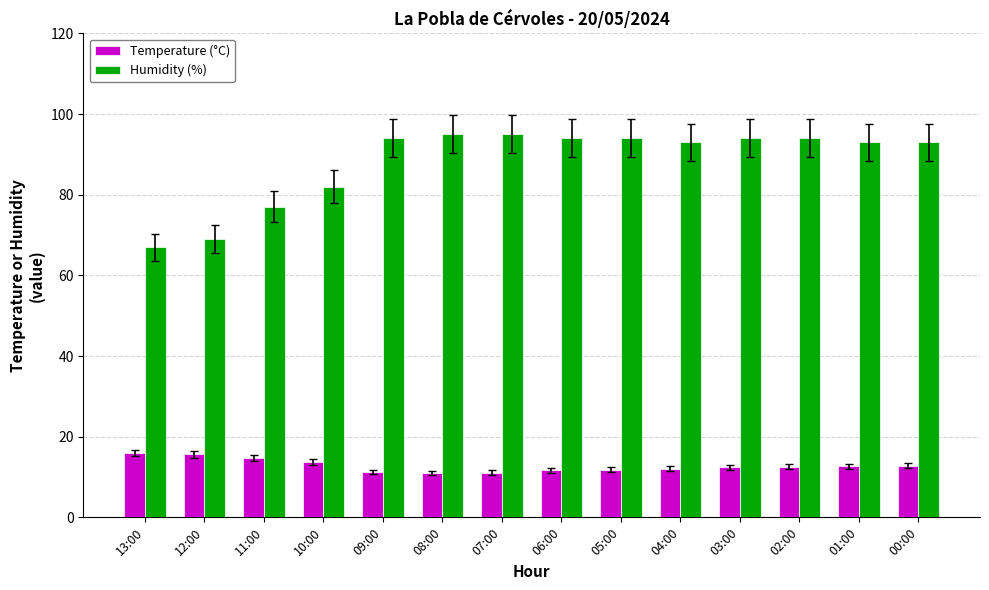

What is the sum of all Temperature (°C) values?

179.2